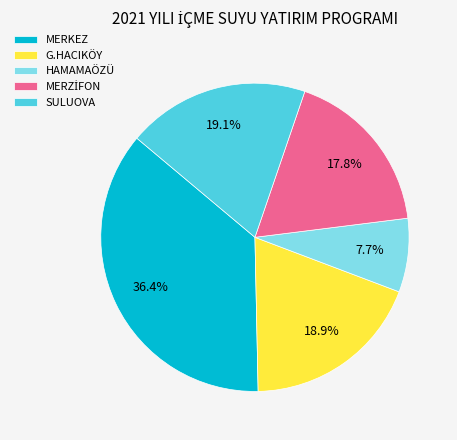

What percentage is the HAMAMAÖZÜ slice, to the nearest percent?

8%